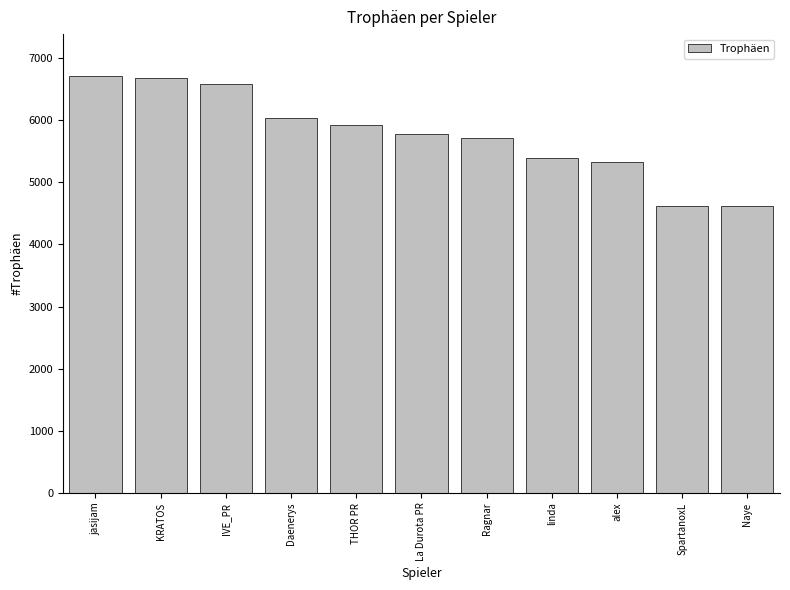

What is the average value?

5764